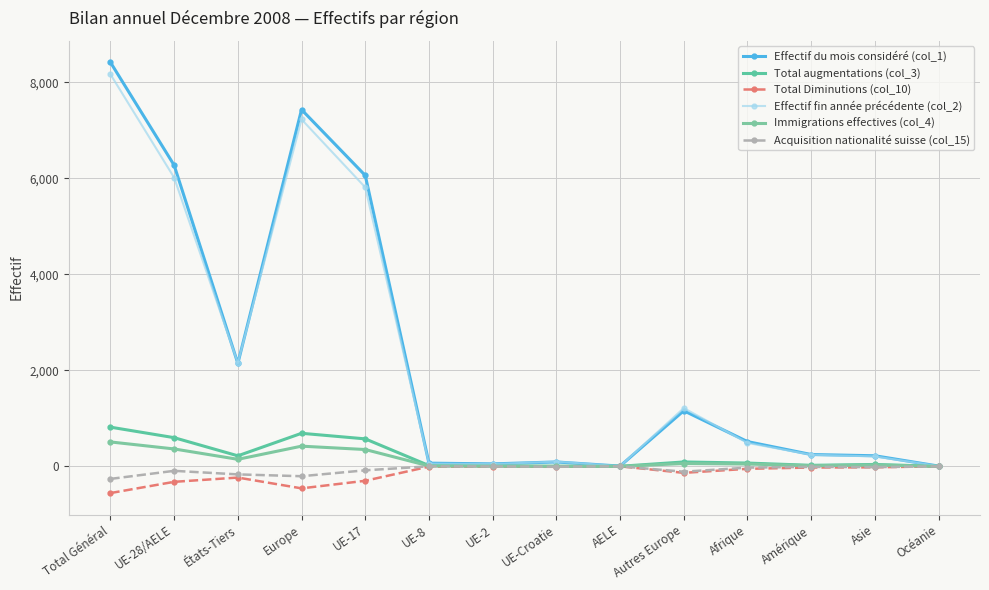

Which series has the largest total across all categories?

Effectif du mois considéré (col_1)